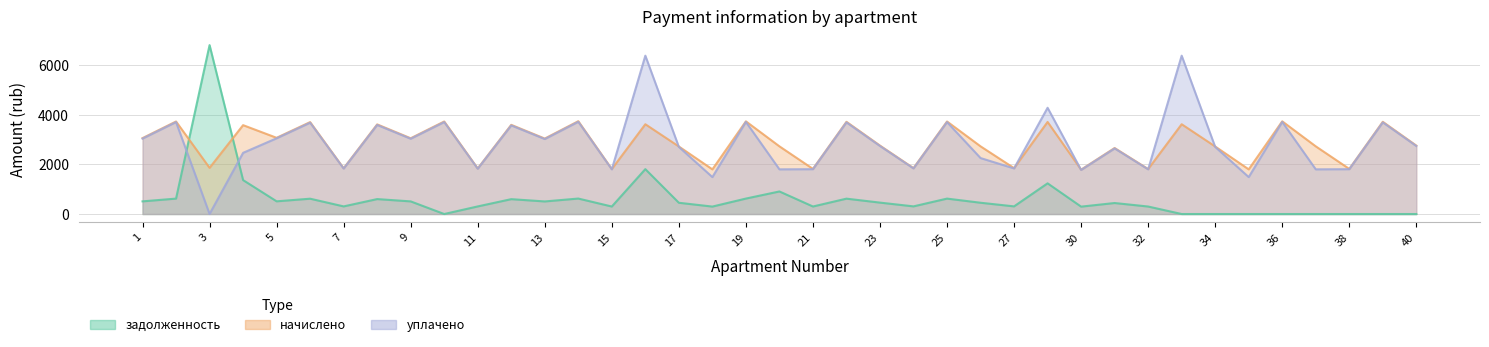

Where is the first local minimum for уплачено?

3